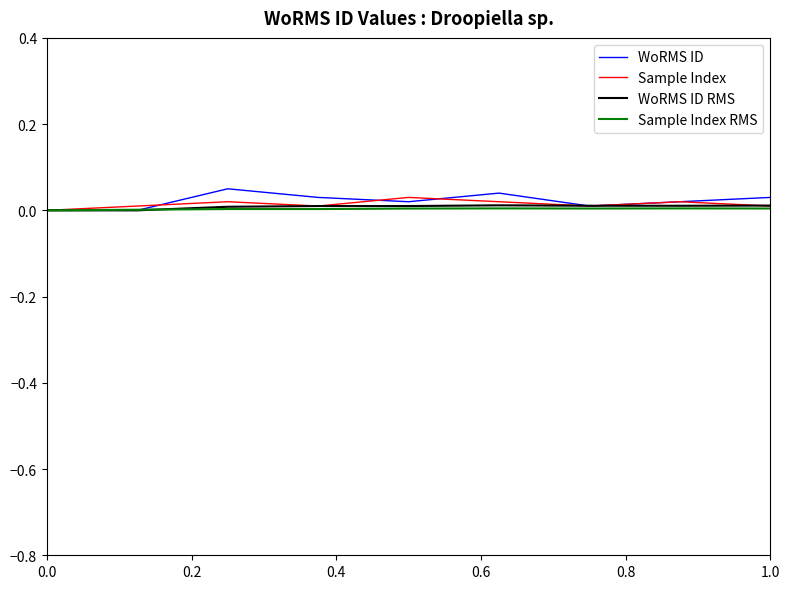

In Sample Index, how many points are lower than both neighbors (excluding endpoints)?

2